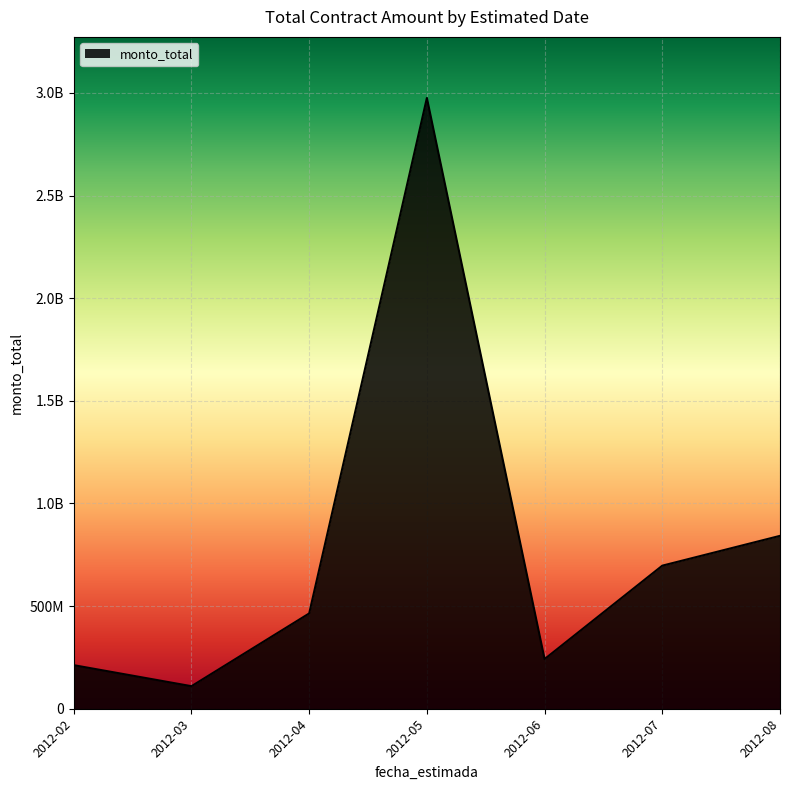

Does the chart have visible grid lines?

Yes